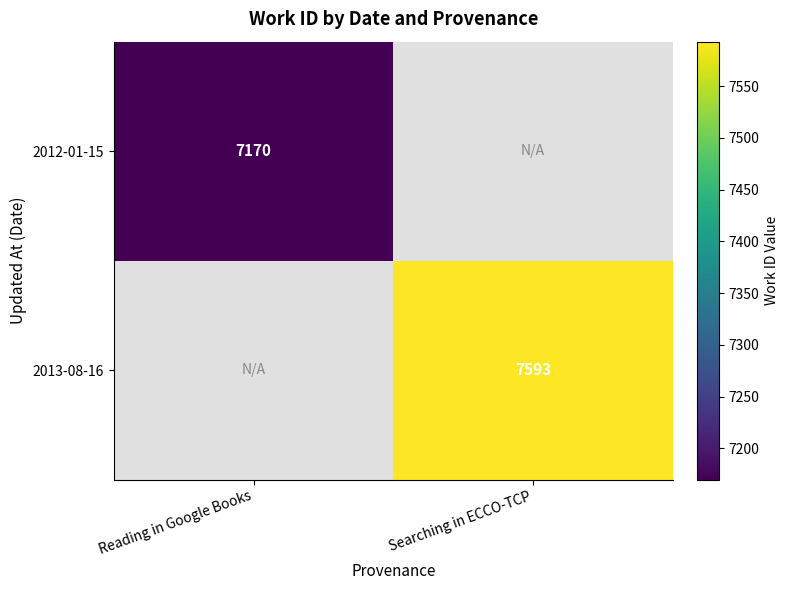

Between Reading in Google Books and Searching in ECCO-TCP, which is larger?

Reading in Google Books